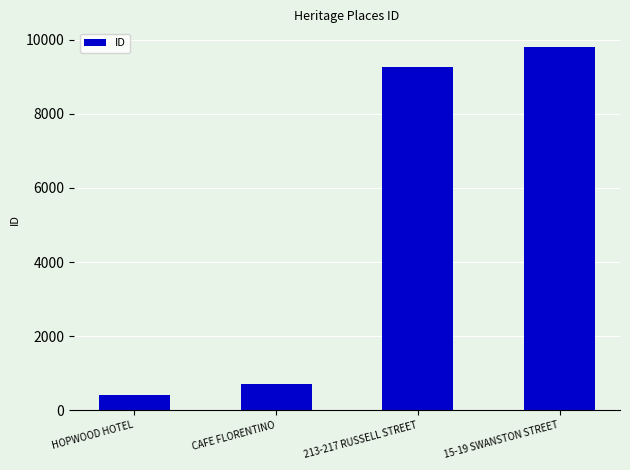

What is the ratio of the value at 213-217 RUSSELL STREET to the value at 15-19 SWANSTON STREET?

0.9